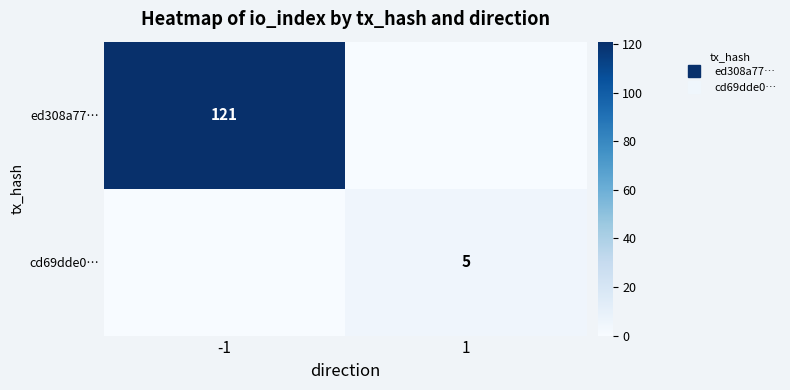

How many data points in ed308a77… are less than 121?

1